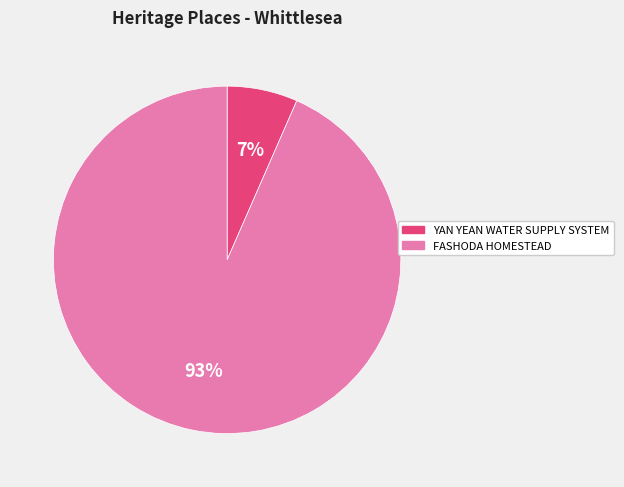

To the nearest percent, what portion does YAN YEAN WATER SUPPLY SYSTEM represent?

7%